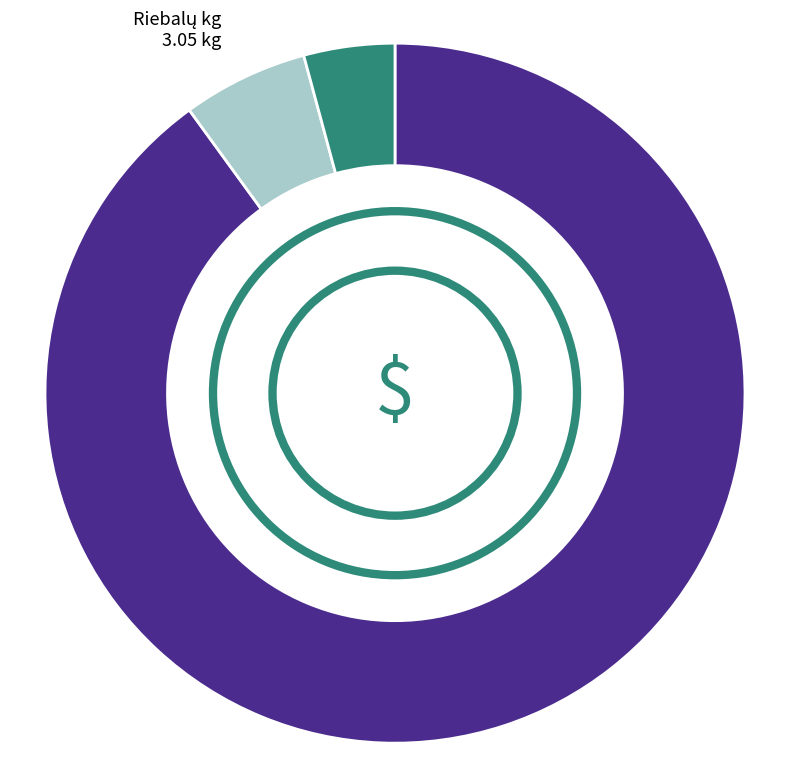

Does any single category account for the majority?

Yes